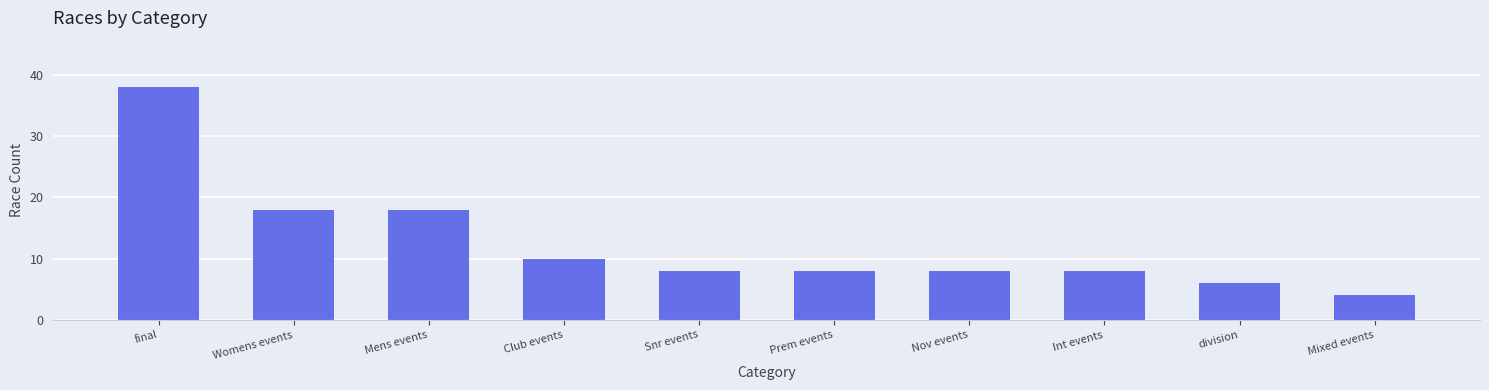

What is the maximum value shown in the chart?

38